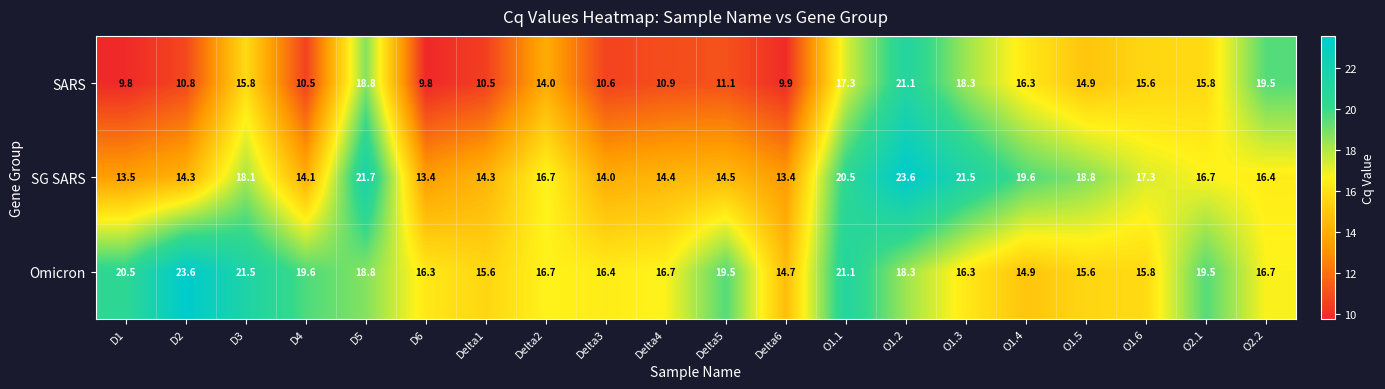

Rank the series at O1.4 from lowest to highest value.

Omicron, SARS, SG SARS